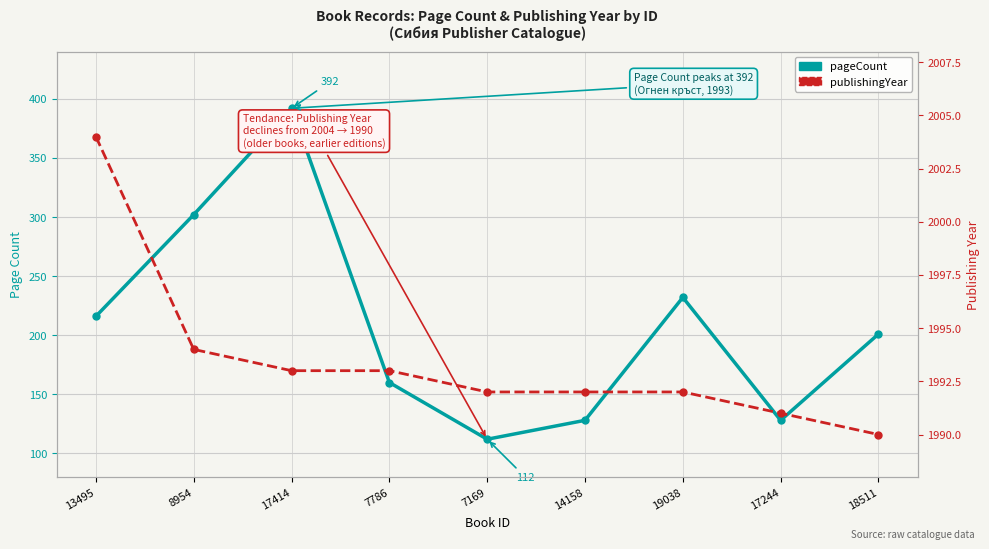

Does the chart display data point markers on the line(s)?

Yes